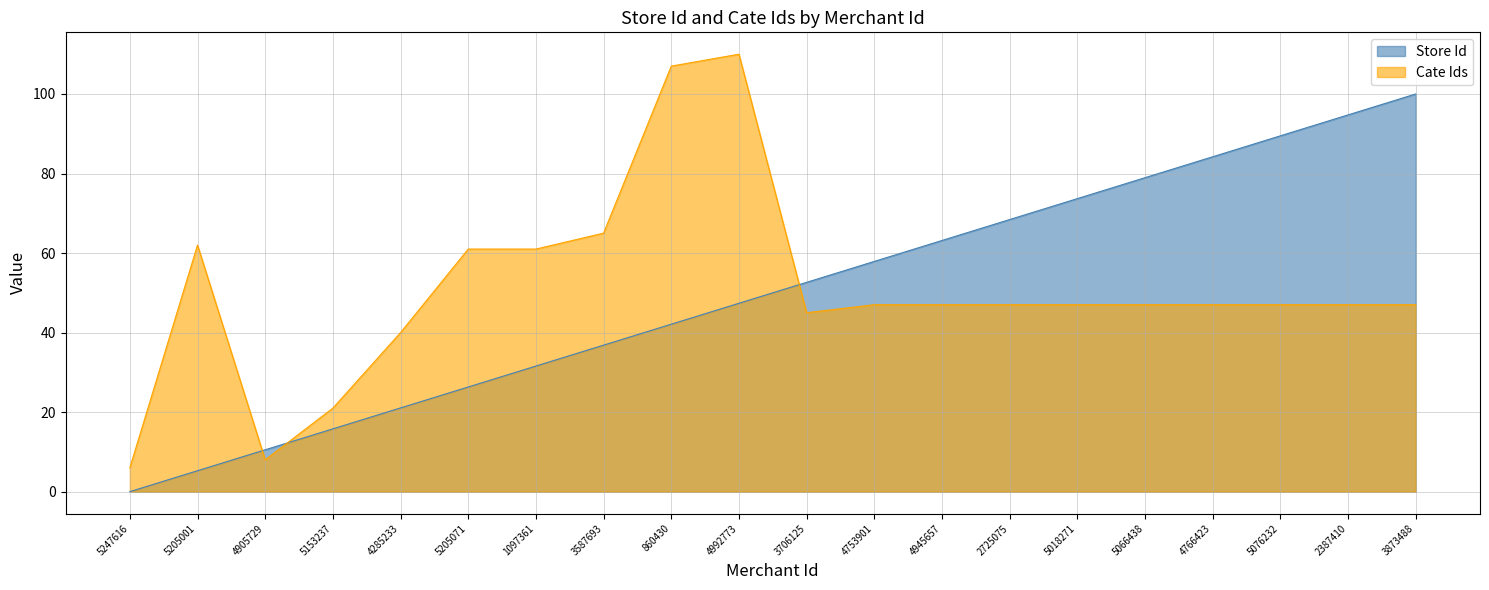

After their last crossing, which series has the higher values: Cate Ids or Store Id?

Store Id